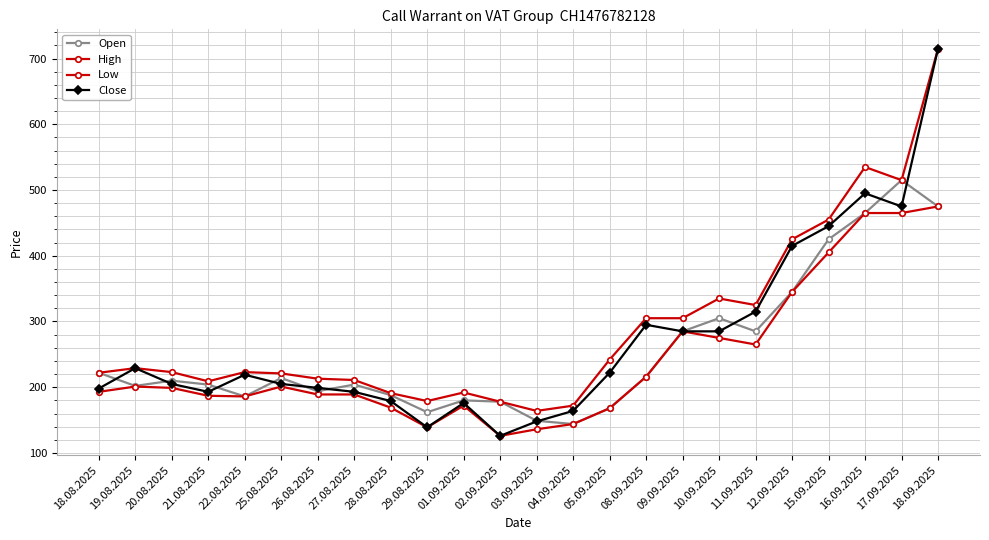

Is the value of Close at 19.08.2025 greater than the value of Low at 29.08.2025?

Yes